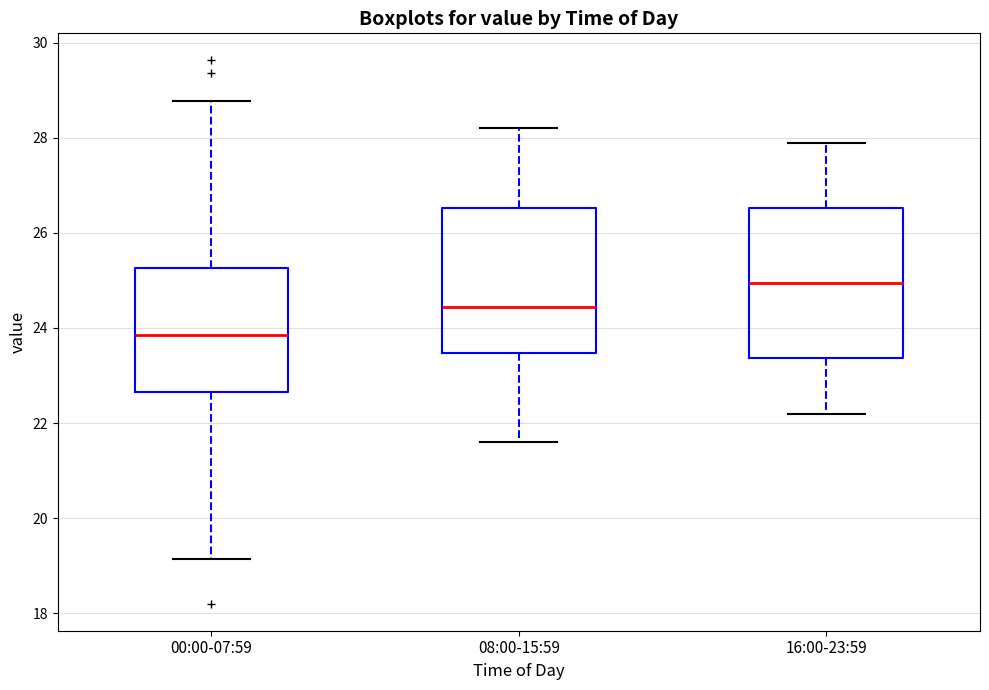

Where is the lower edge of the box for 00:00-07:59 on the y-axis? The values are not printed on the chart, so give them approximately, as read against the axis.

22.6